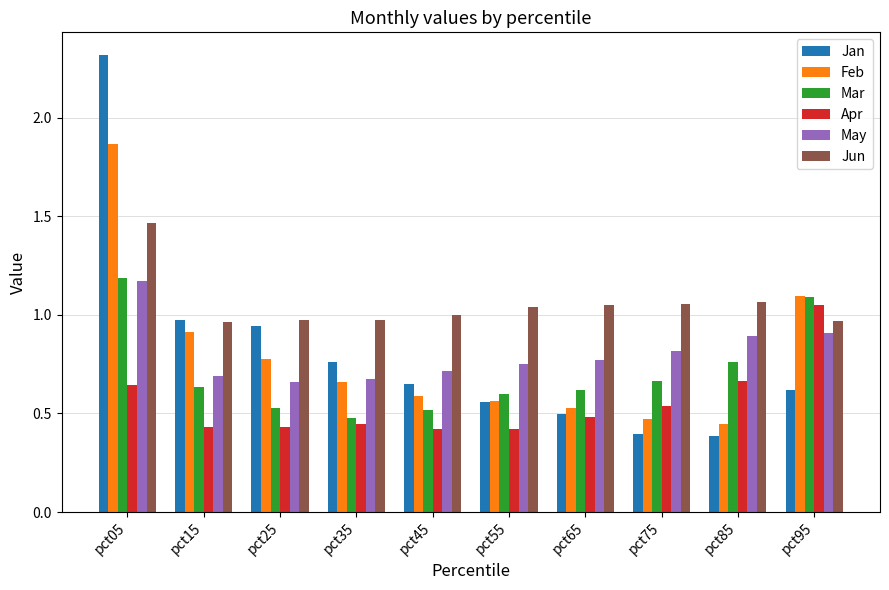

Is it true that Mar equals 1.1 at pct95?

True